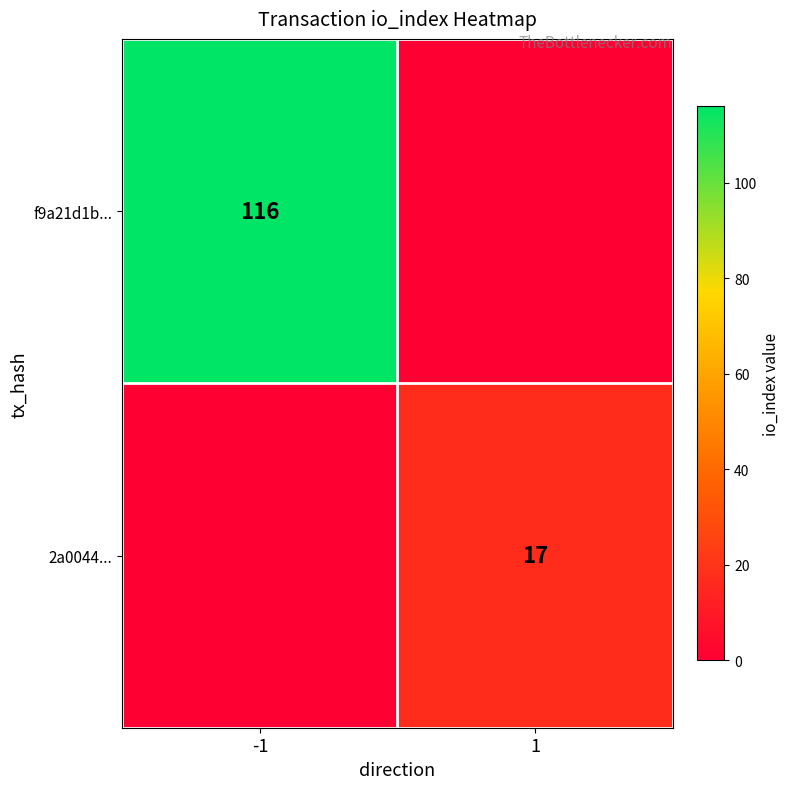

True or false: 2a0044... has a value of 17 at 1.

True